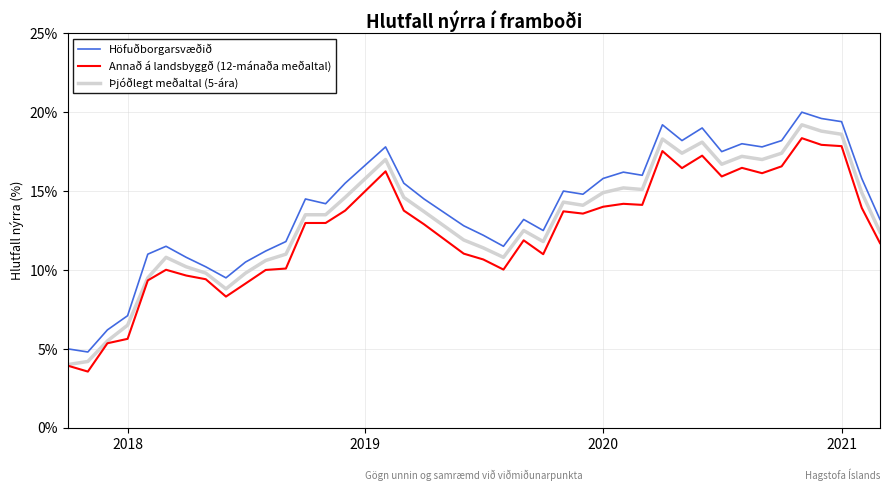

True or false: Þjóðlegt meðaltal (5-ára) and Annað á landsbyggð (12-mánaða meðaltal) cross at least once.

False